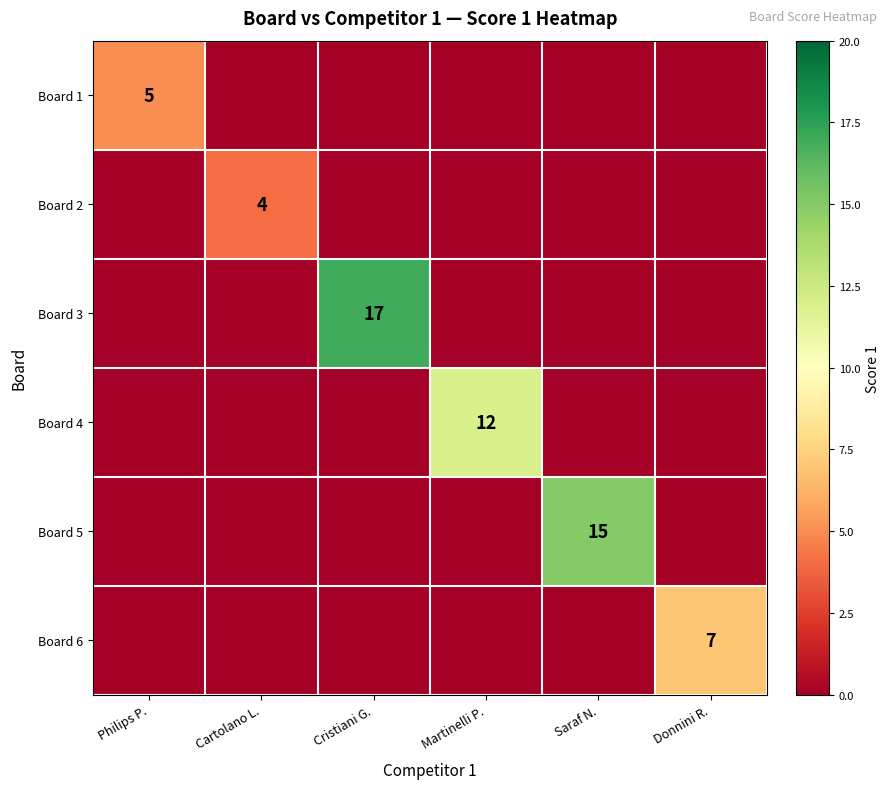

The Board 6 series shows 7 at Donnini R.. True or false?

True